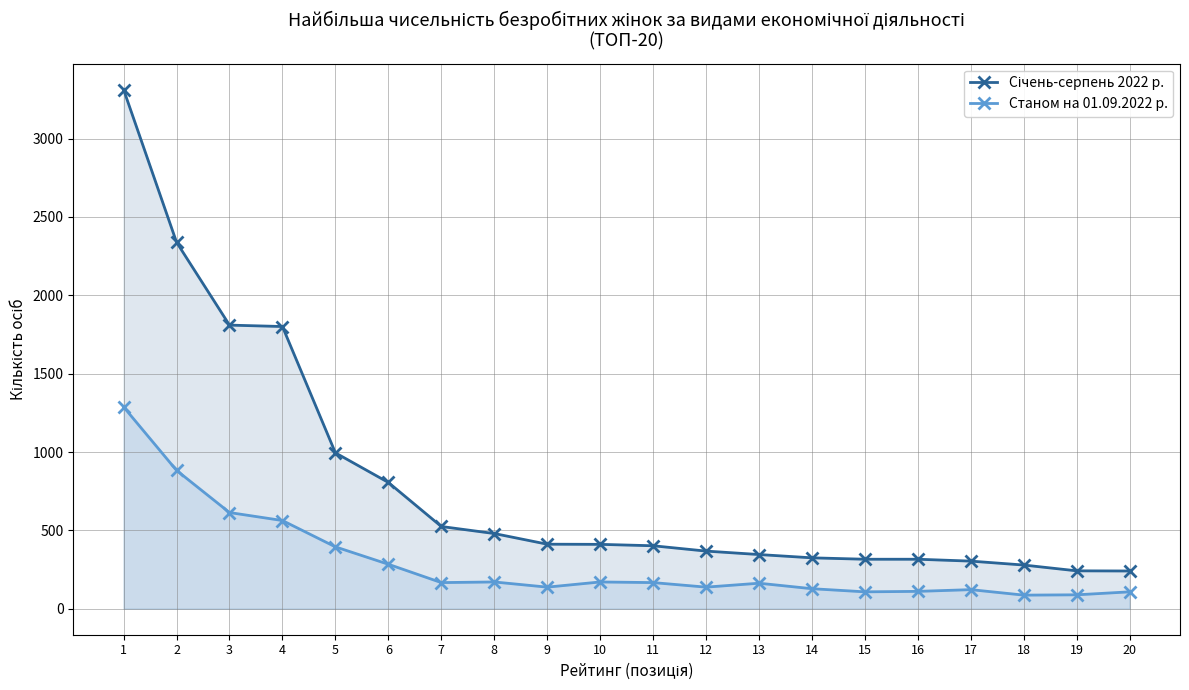

How many data points in Станом на 01.09.2022 р. are above 167?

8